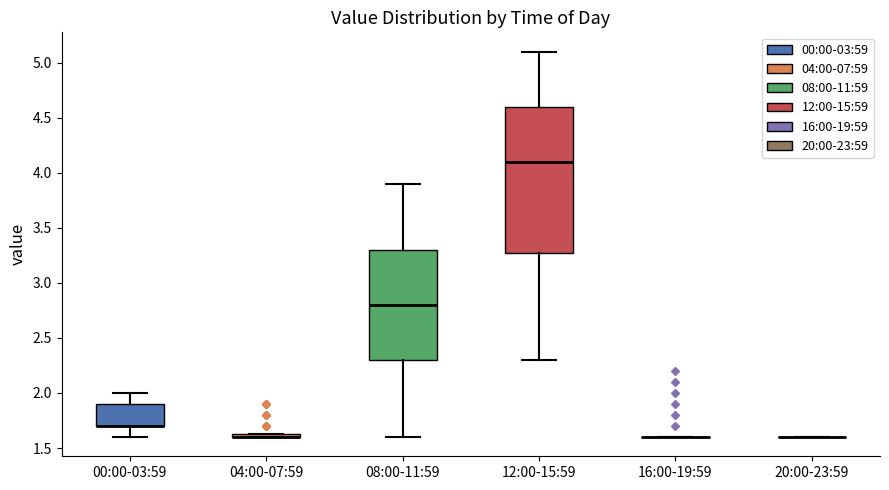

Where does the lower whisker of the box for 08:00-11:59 end on the y-axis? The values are not printed on the chart, so give them approximately, as read against the axis.

1.60